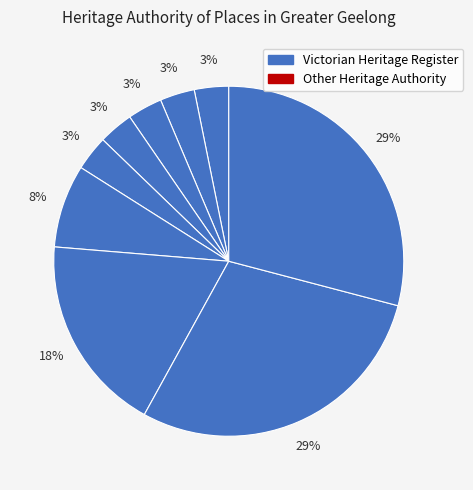

To the nearest percent, what is the difference between the largest and smallest slice percentages?

26%